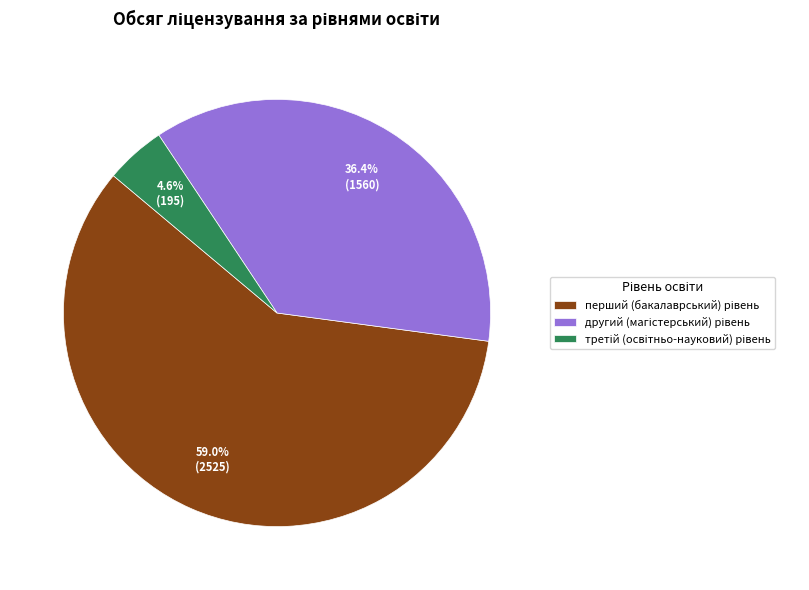

To the nearest percent, what portion does другий (магістерський) рівень represent?

36%